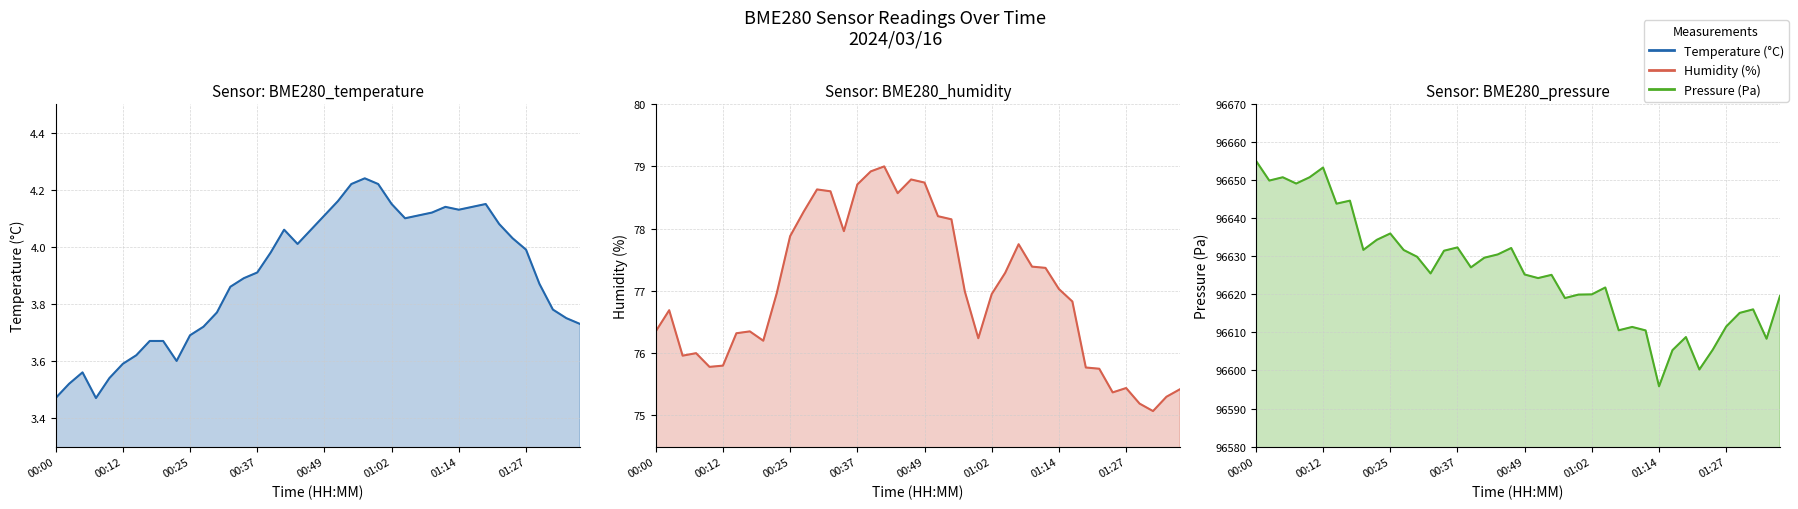

True or false: BME280_pressure and BME280_humidity intersect in this chart.

False